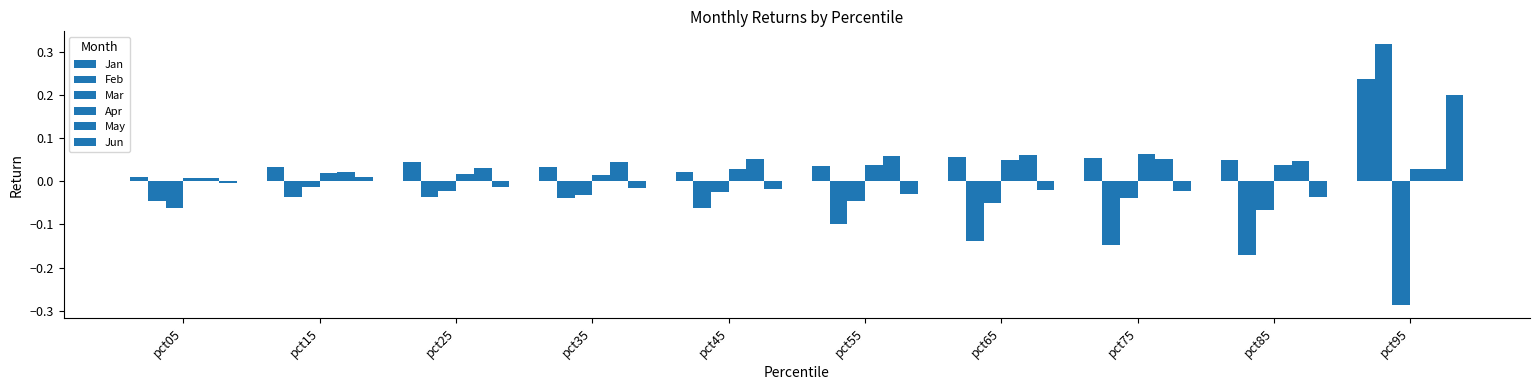

How many data points does each series have?

10